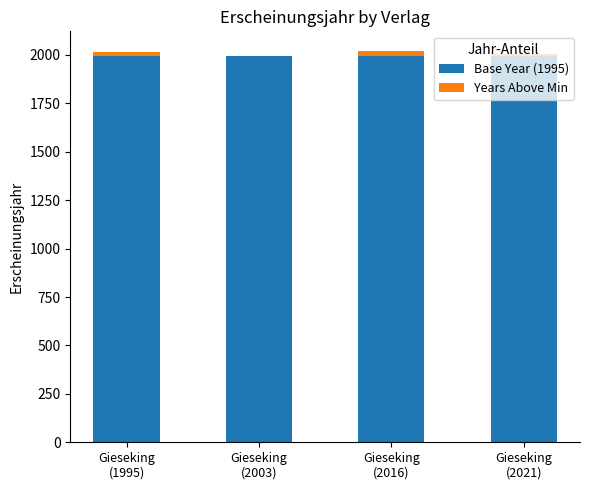

What is the total value across all series at Gieseking
(2016)?

2021